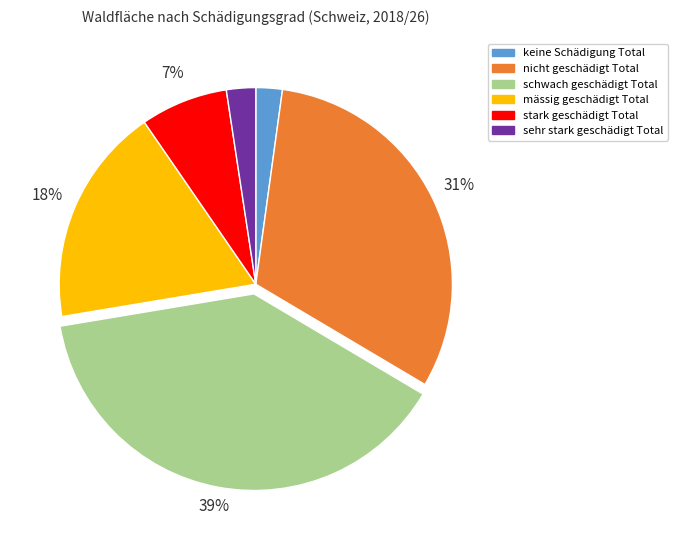

Combined, do stark geschädigt Total and mässig geschädigt Total account for over 50%?

No